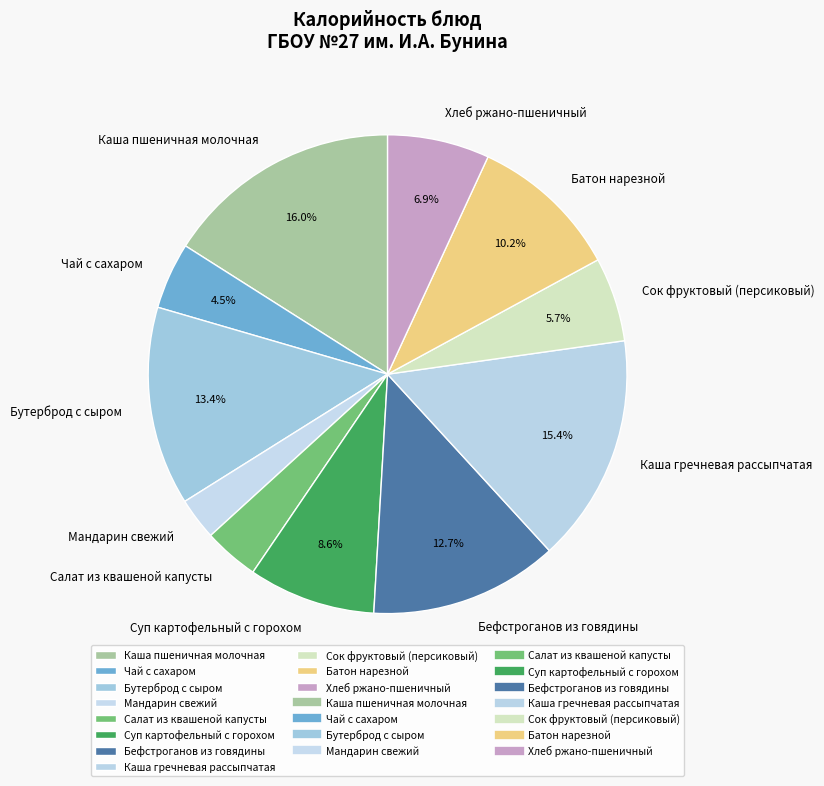

Do Салат из квашеной капусты and Каша гречневая рассыпчатая together represent more than half of the pie?

No